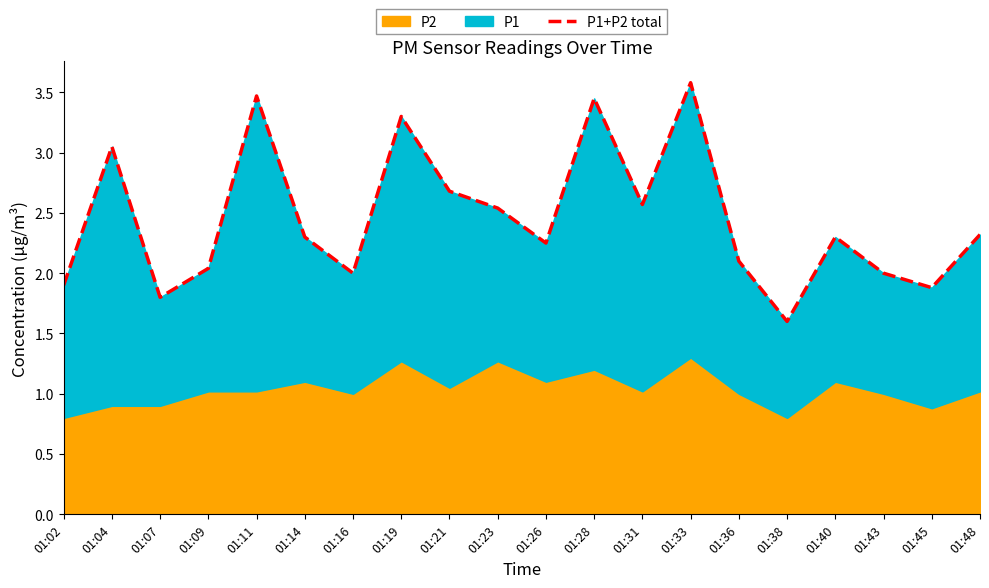

Rank the categories by value from highest to lowest.

01:33, 01:11, 01:28, 01:19, 01:04, 01:21, 01:31, 01:23, 01:48, 01:14, 01:40, 01:26, 01:36, 01:09, 01:16, 01:43, 01:02, 01:45, 01:07, 01:38